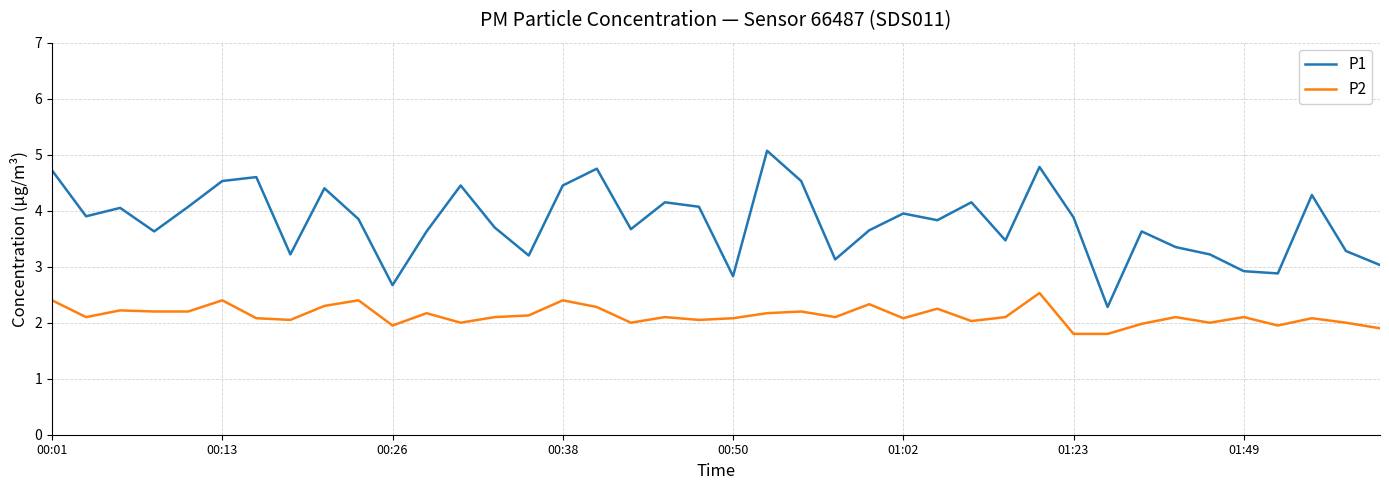

List the series in order of their overall mean, highest first.

P1, P2